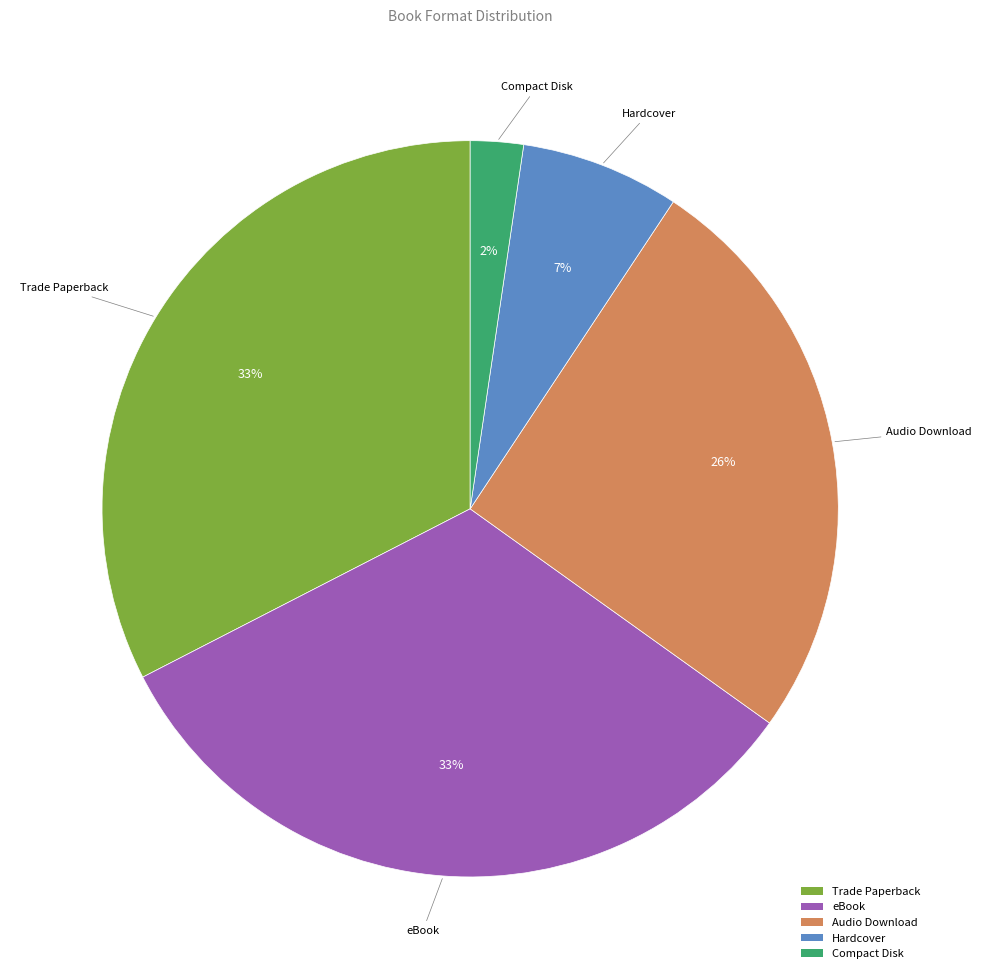

Is the sum of Audio Download and eBook greater than half?

Yes